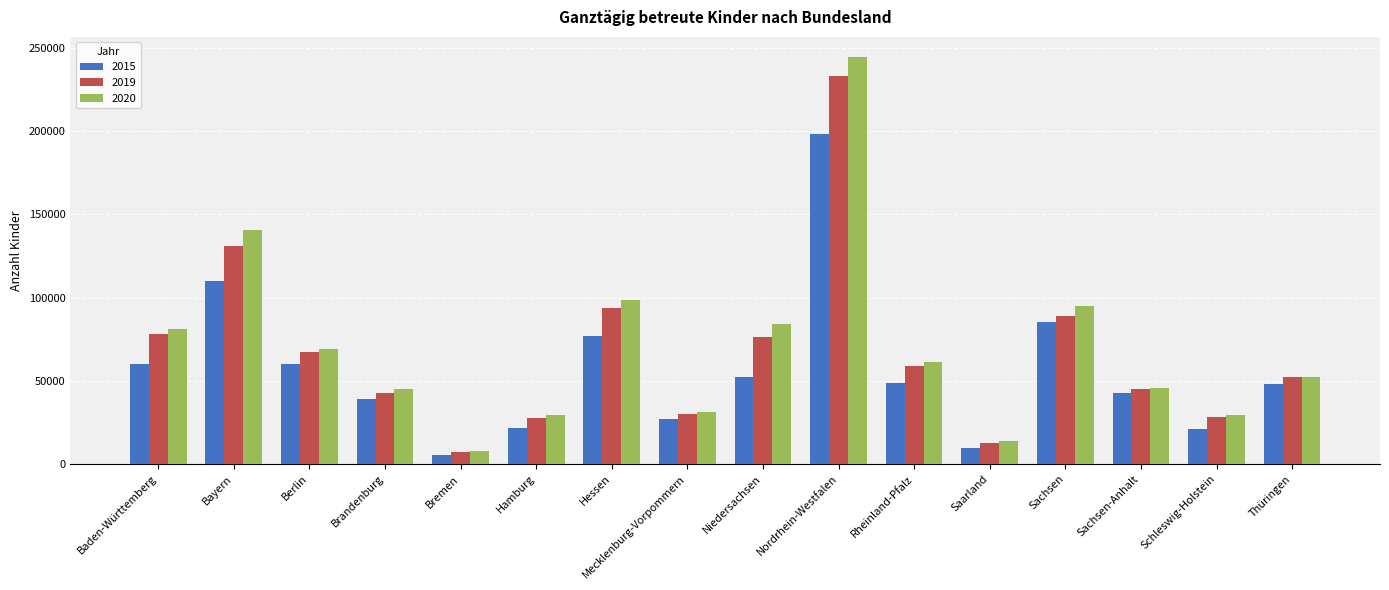

Are the bars horizontal?

No